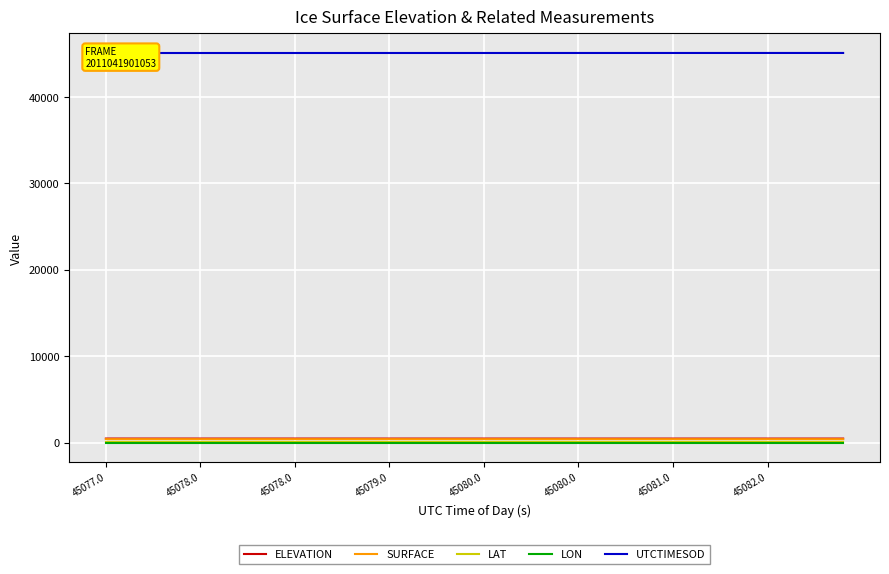

List the series in order of their peak value, lowest first.

LON, LAT, SURFACE, ELEVATION, UTCTIMESOD